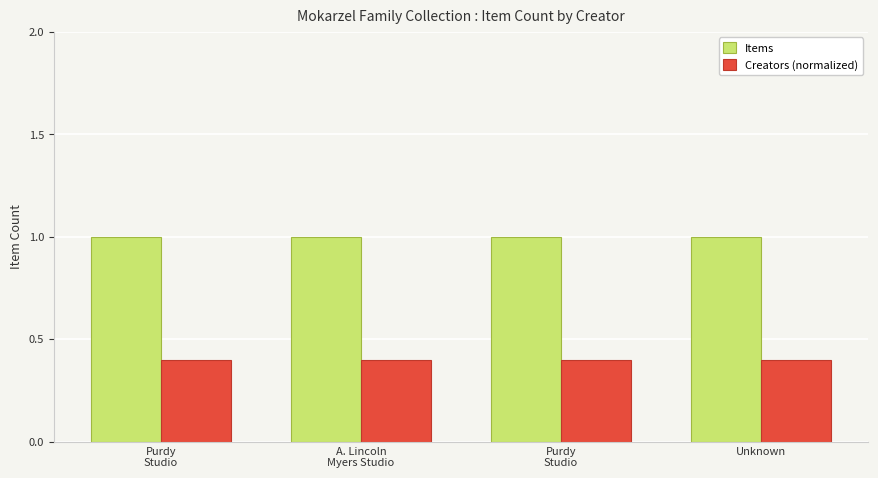

At how many categories does at least one series exceed 0?

4